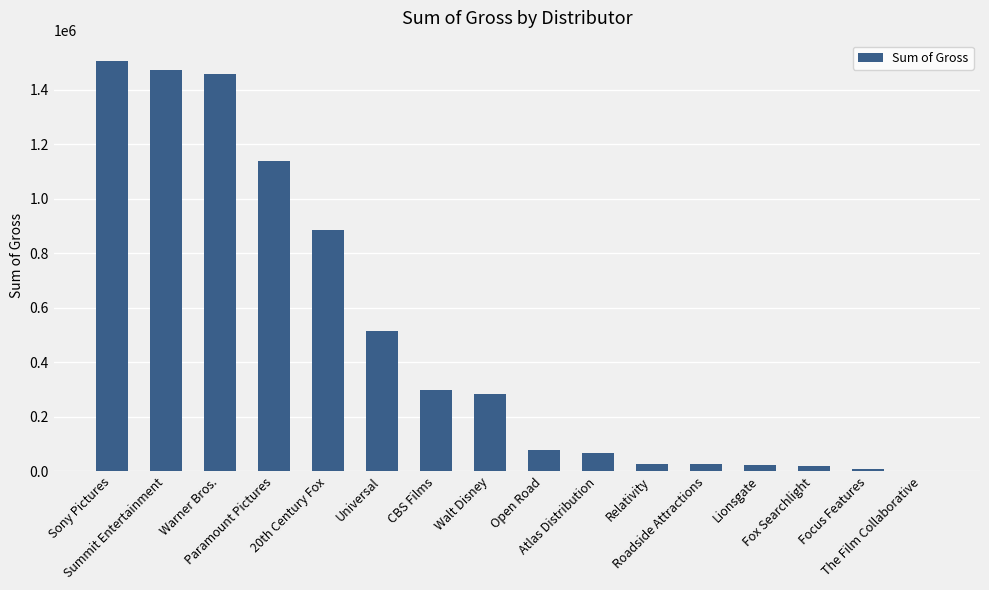

Where is the data nearest to the value 752885?

20th Century Fox